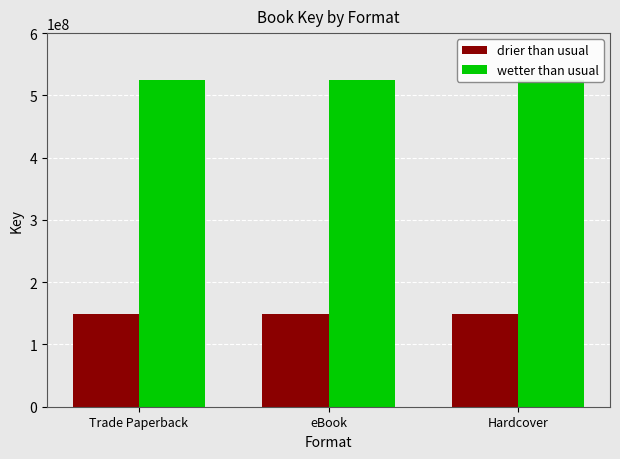

Which category has the highest value across all series?

Trade Paperback